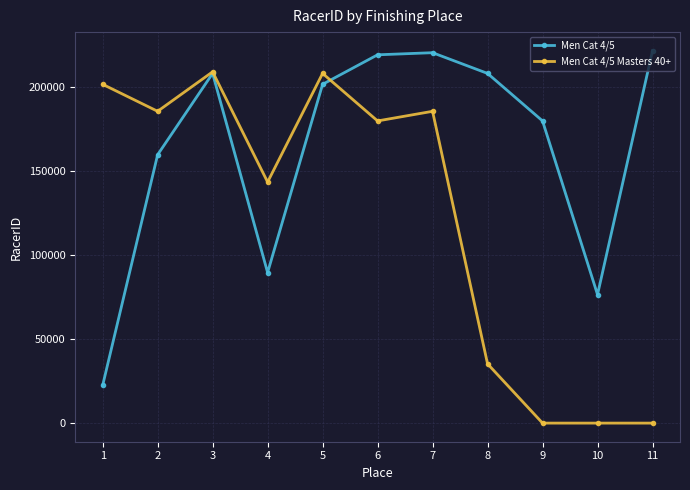

Does the chart have visible grid lines?

Yes